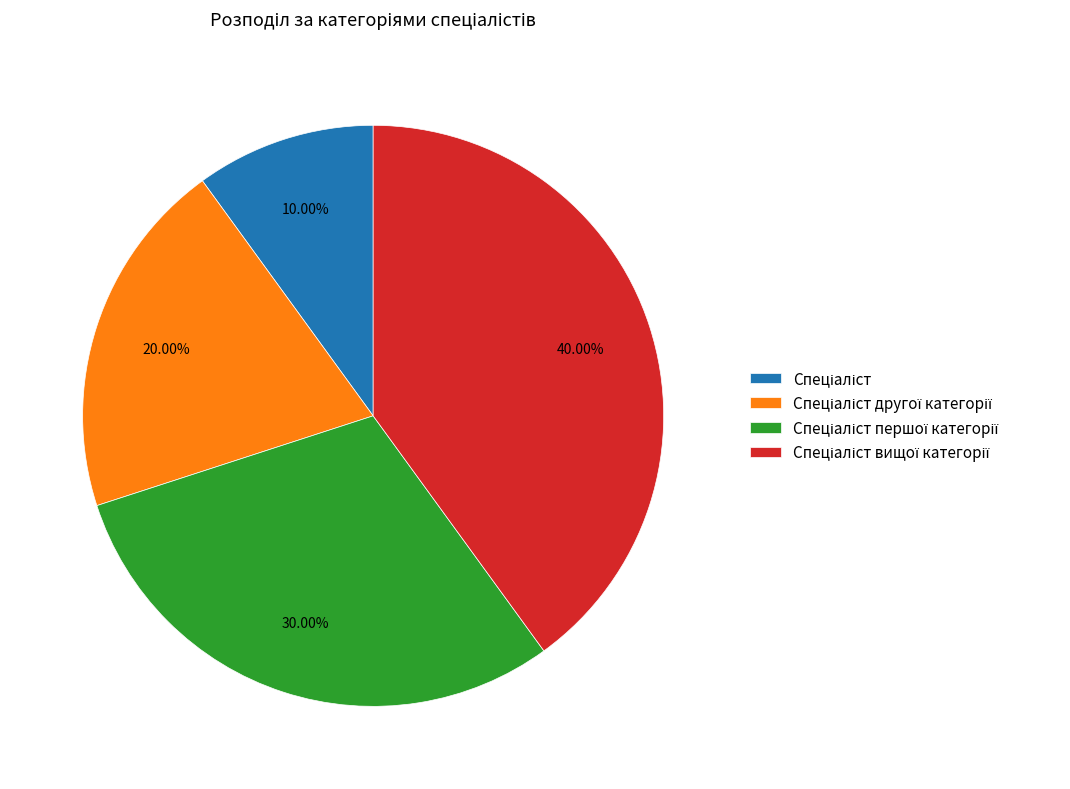

Is there a majority slice in this chart?

No